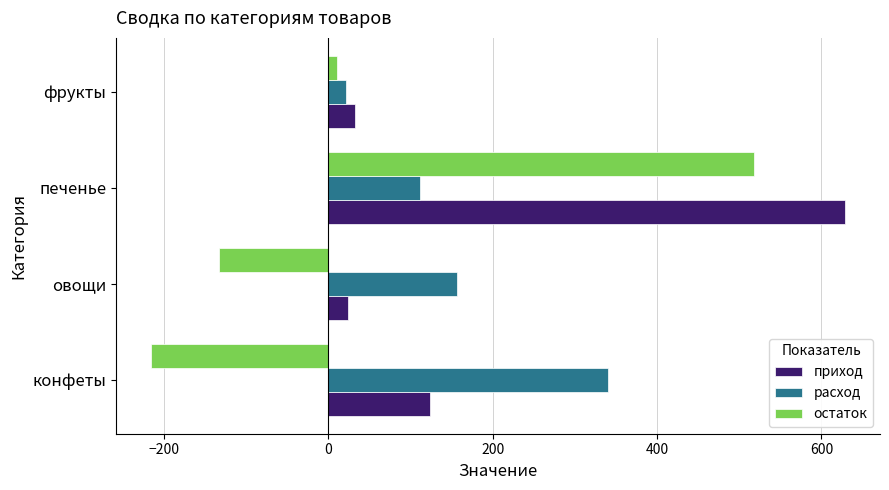

What is the maximum value shown in the chart?

629